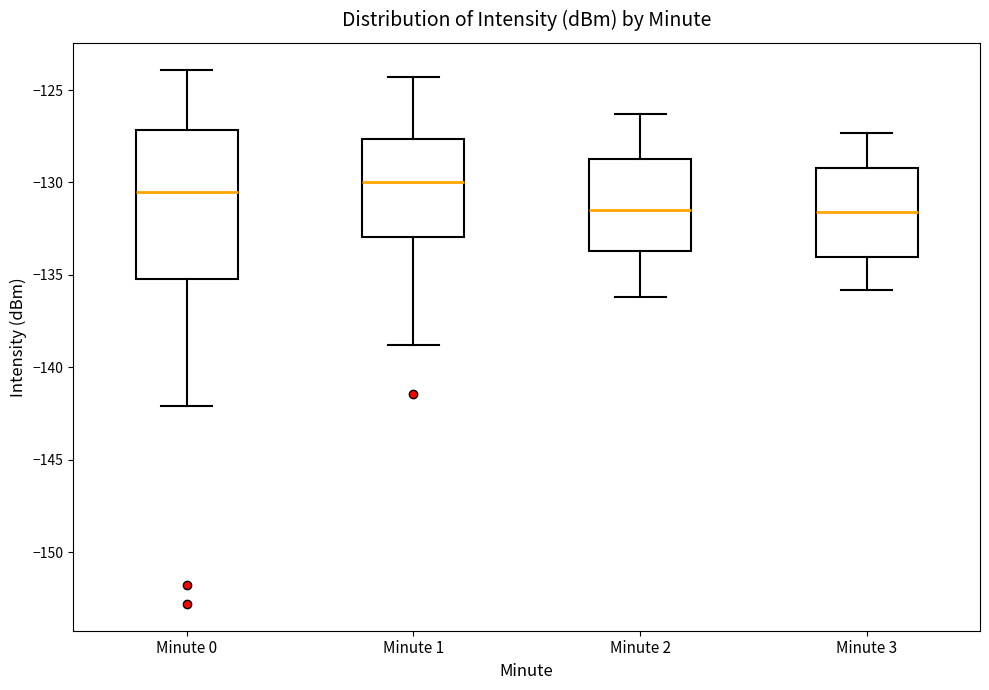

Which box is the tallest, from its lower edge to its upper edge?

Minute 0